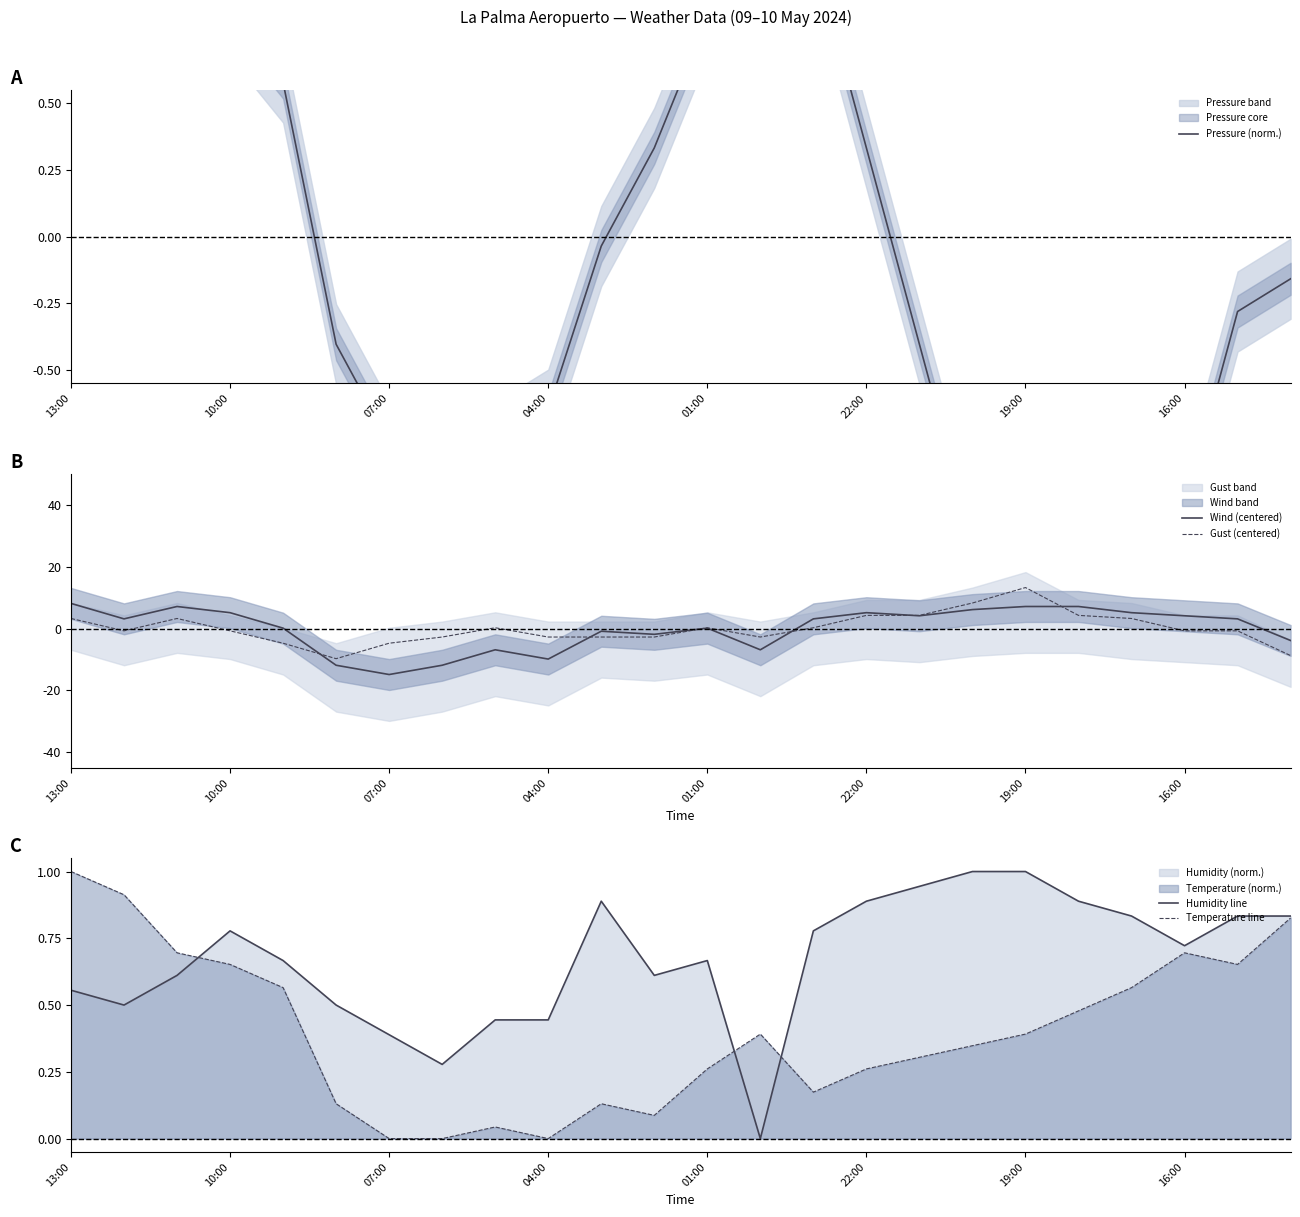

At how many categories does at least one series exceed 4?

10